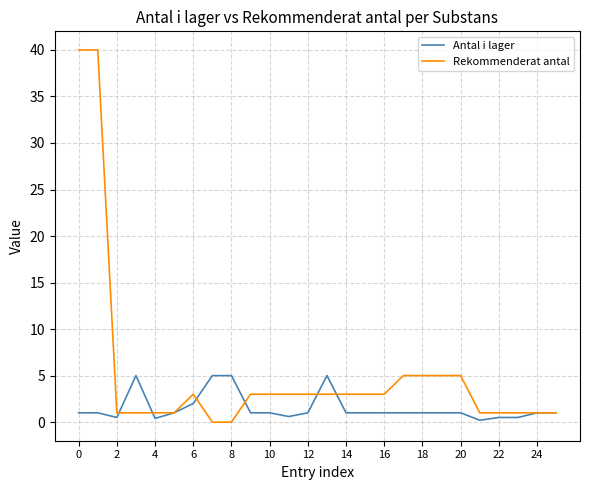

Rank the series by their average value, from highest to lowest.

Rekommenderat antal, Antal i lager